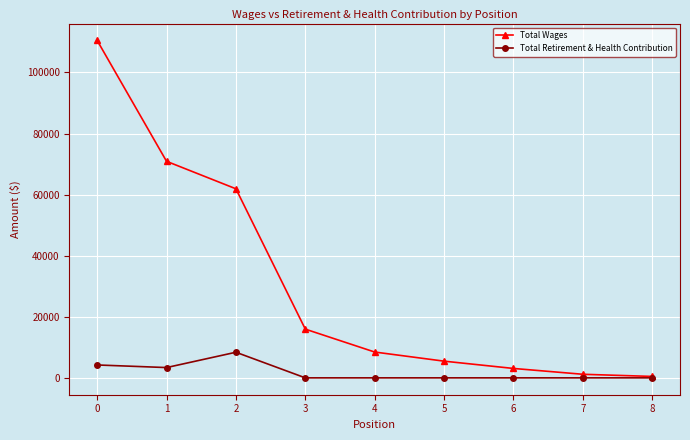

Reading left to right, transcribe all the data shown in this chart.

Total Wages: 0=110493	1=70912	2=61908	3=15953	4=8453	5=5465	6=3078	7=1170	8=463
Total Retirement & Health Contribution: 0=4221	1=3368	2=8386	3=0	4=0	5=0	6=0	7=0	8=0